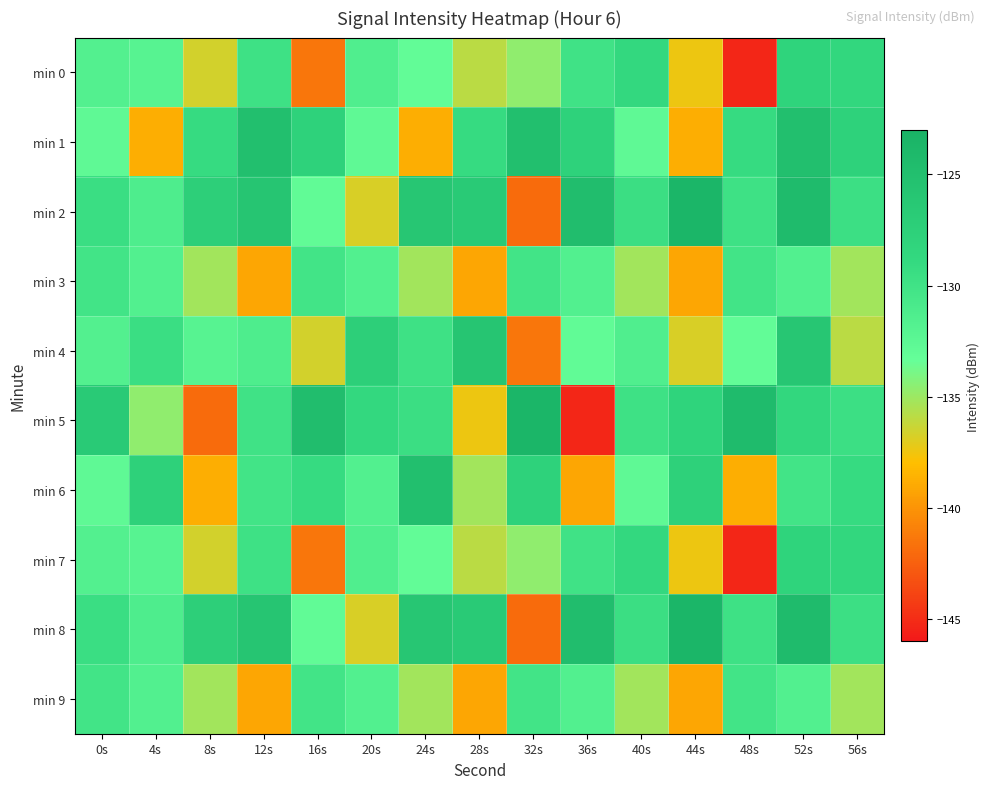

At which category does the chart reach its minimum across all series?

48s